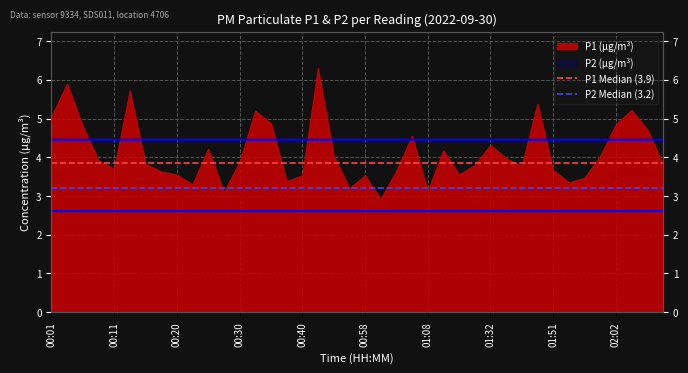

Between 00:01 and 00:11, which is larger?

00:01